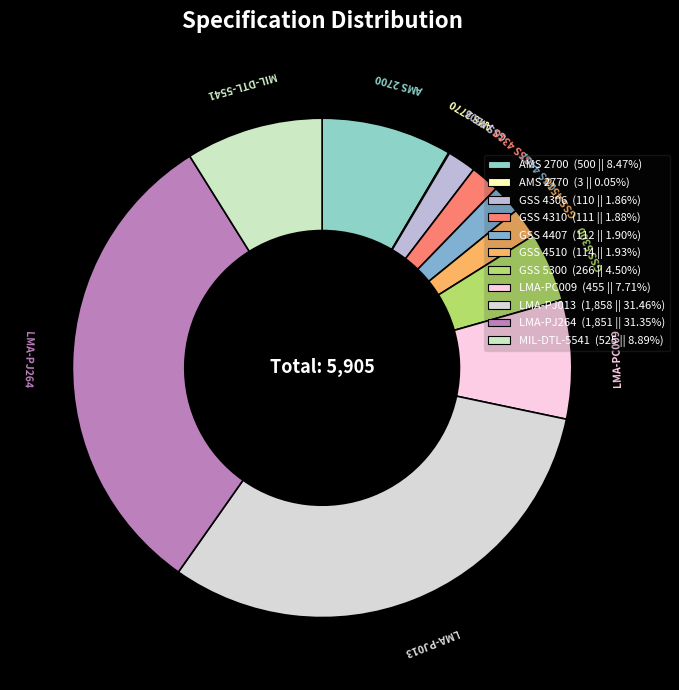

Does AMS 2700 account for over 50% of the chart?

No